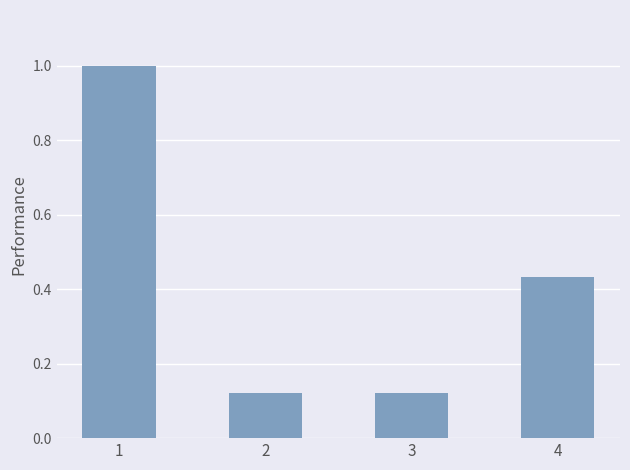

What is the change in value from 1 to 3?

-0.9